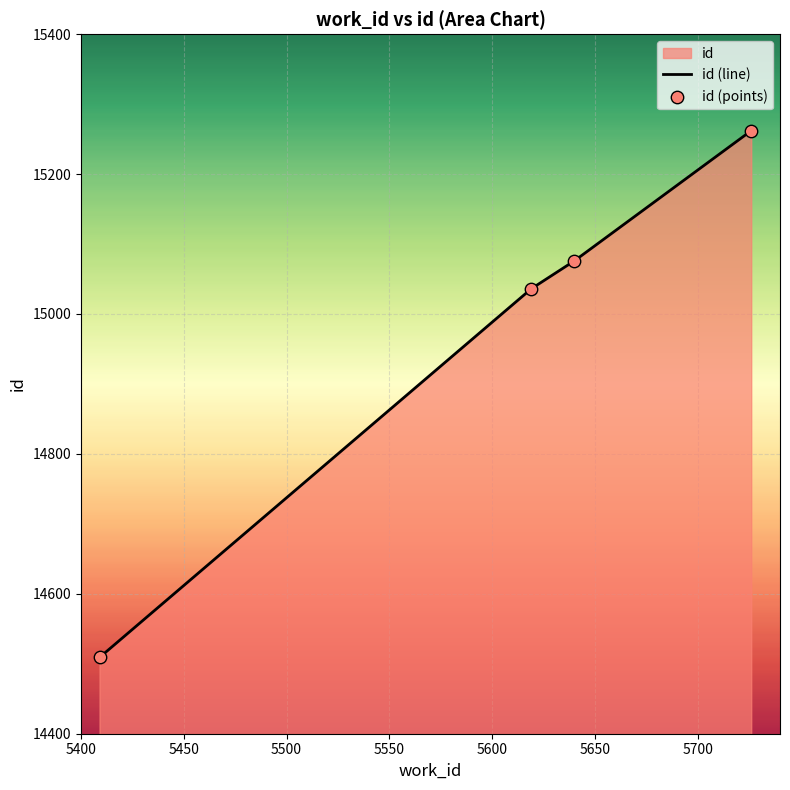

What is the maximum value shown in the chart?

15262